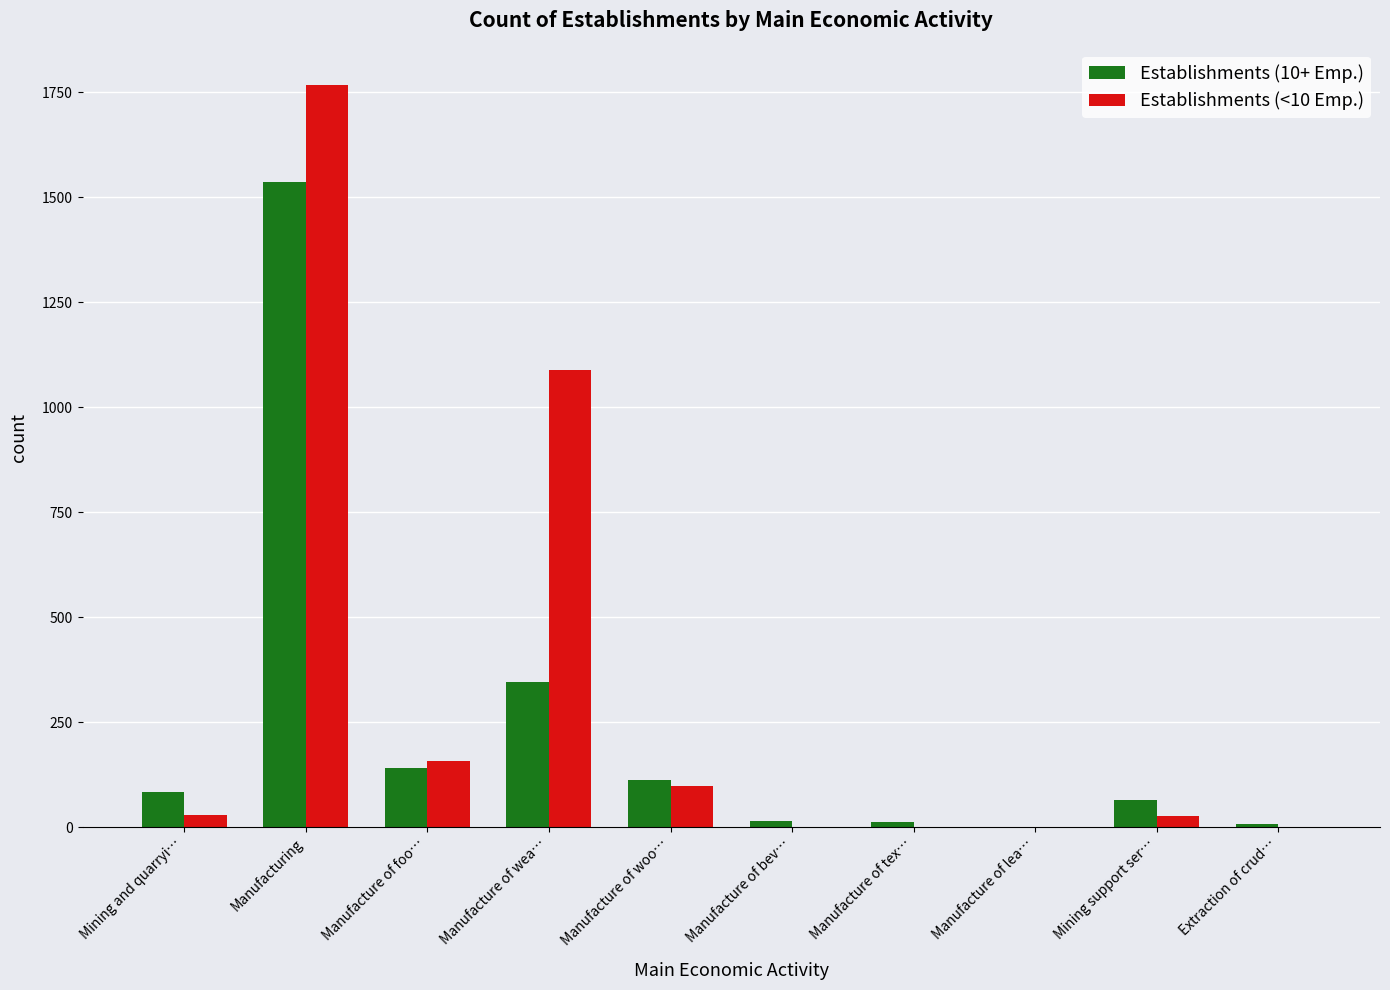

What is the sum of all Establishments (10+ Emp.) values?

2317